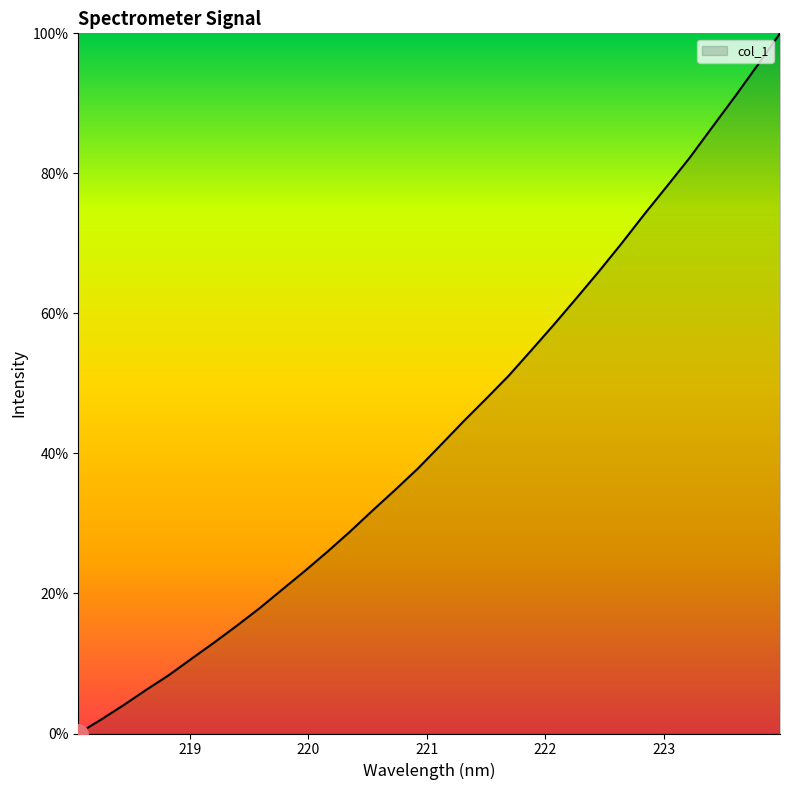

What is the greatest value displayed?

100.0